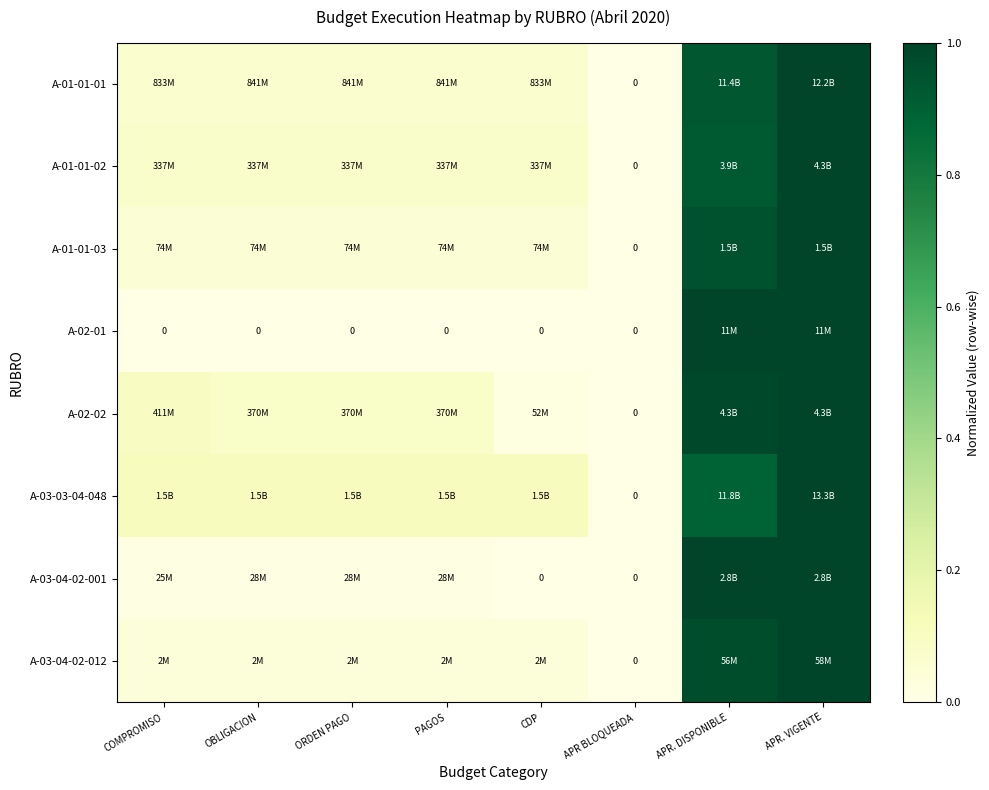

At which category does the chart reach its peak across all series?

APR. VIGENTE